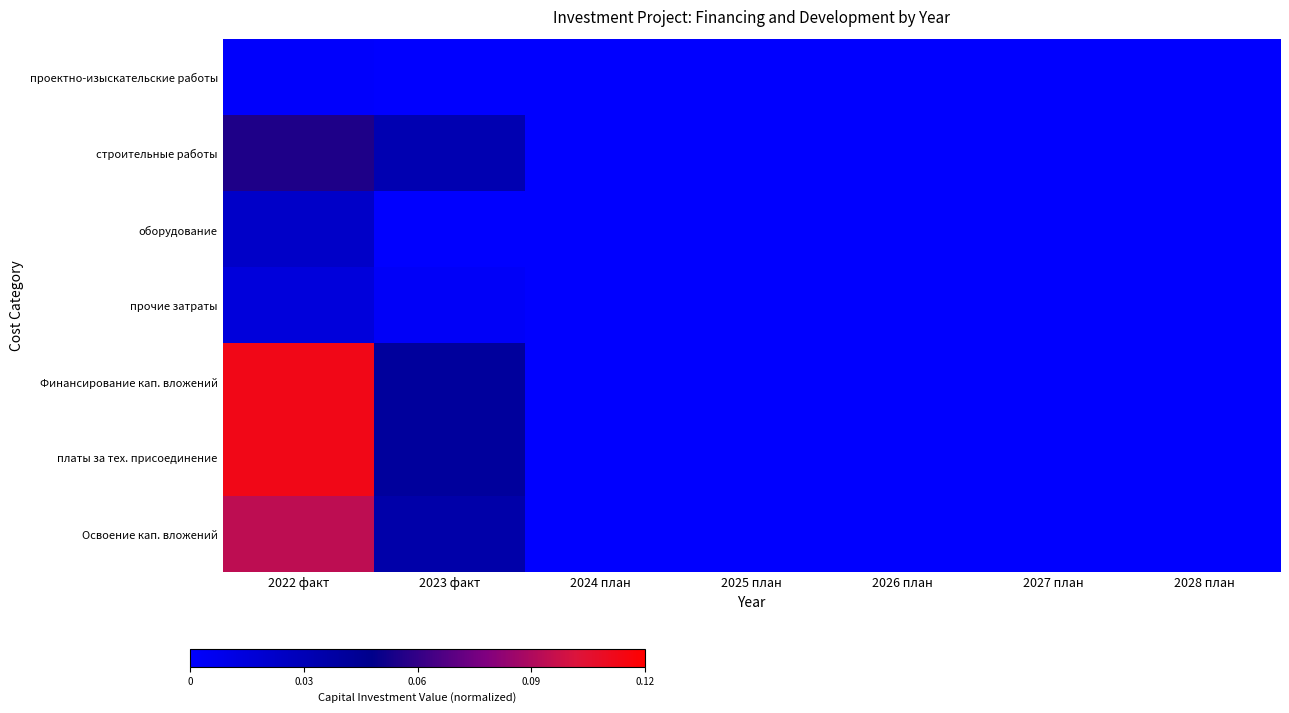

What is the spread (max minus min) of values at 2022 факт?

0.1